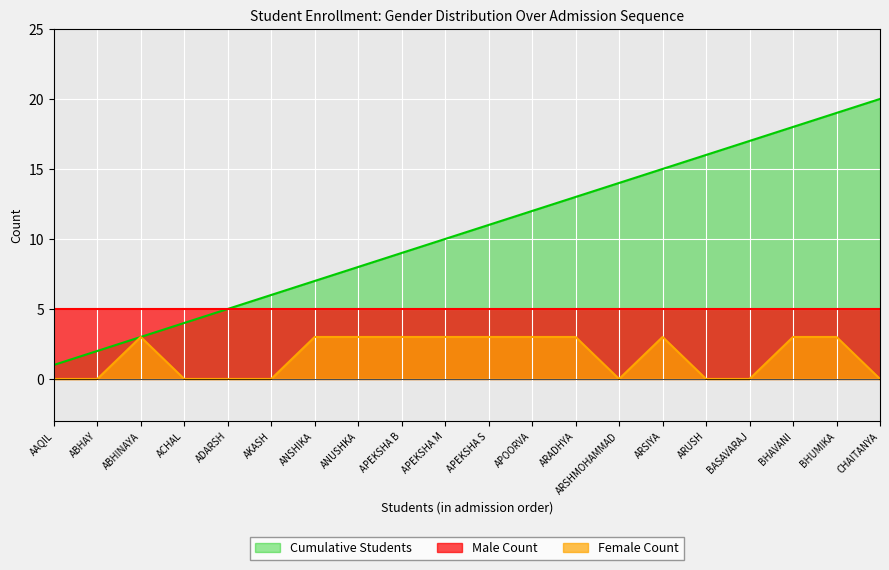

Which series has the largest total across all categories?

Cumulative Students